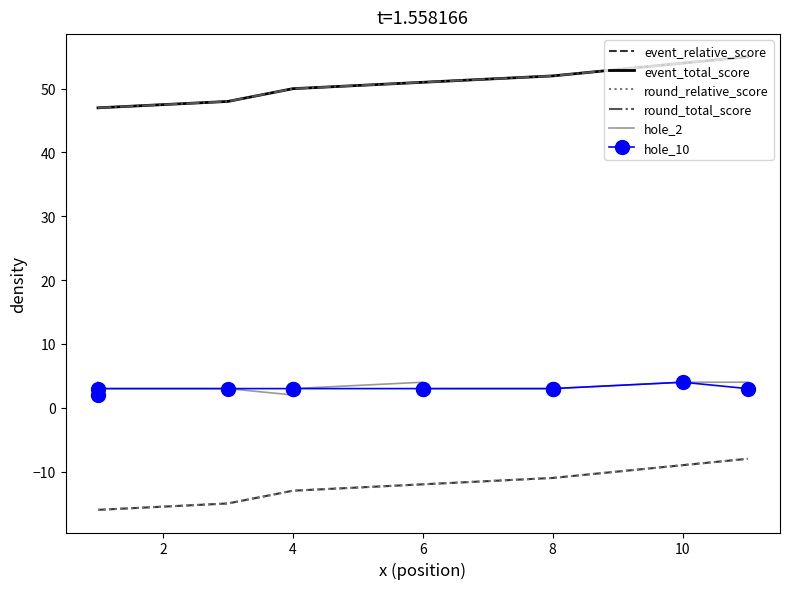

Which series changed the most between 6 and 8?

event_relative_score